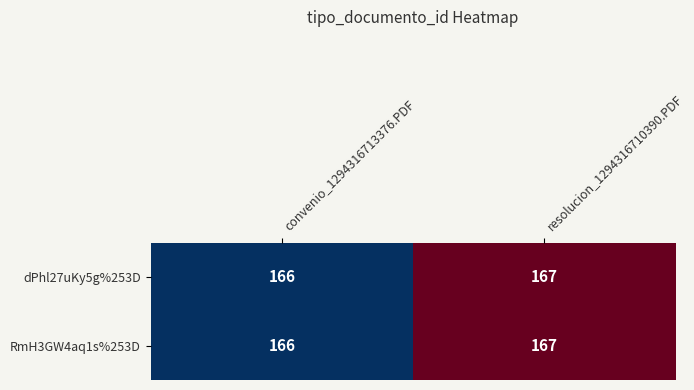

What is the sum of the dPhl27uKy5g%253D values at resolucion_1294316710390.PDF and convenio_1294316713376.PDF?

333